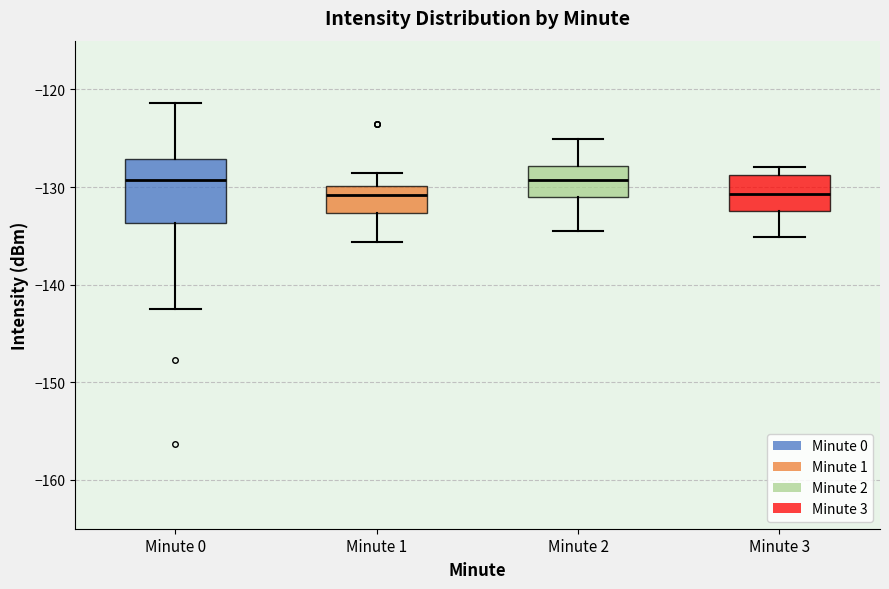

Reading left to right, read every box against the y-axis: the position of its median line, the range the box covers, and the ends of its whiskers. The values are not printed on the chart, so give them approximately, as read against the axis.

Minute 0: median -129, box -134 to -127, whiskers -142 to -121
Minute 1: median -131, box -133 to -130, whiskers -136 to -129
Minute 2: median -129, box -131 to -128, whiskers -134 to -125
Minute 3: median -131, box -132 to -129, whiskers -135 to -128